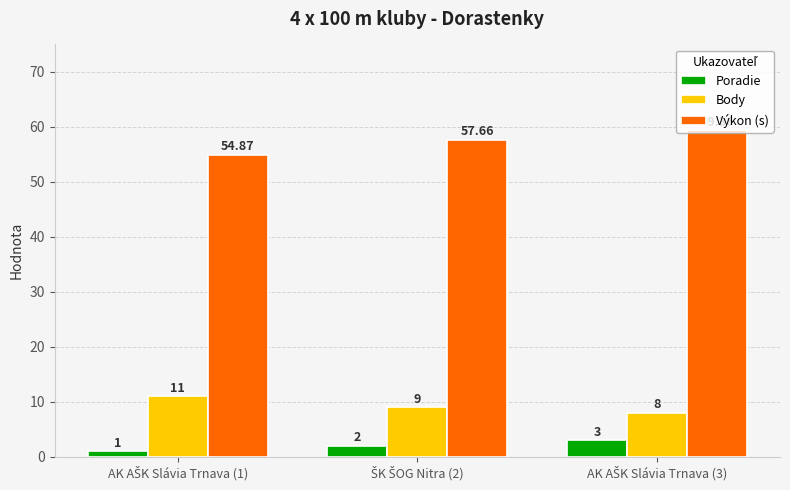

What is the greatest value displayed?

59.4